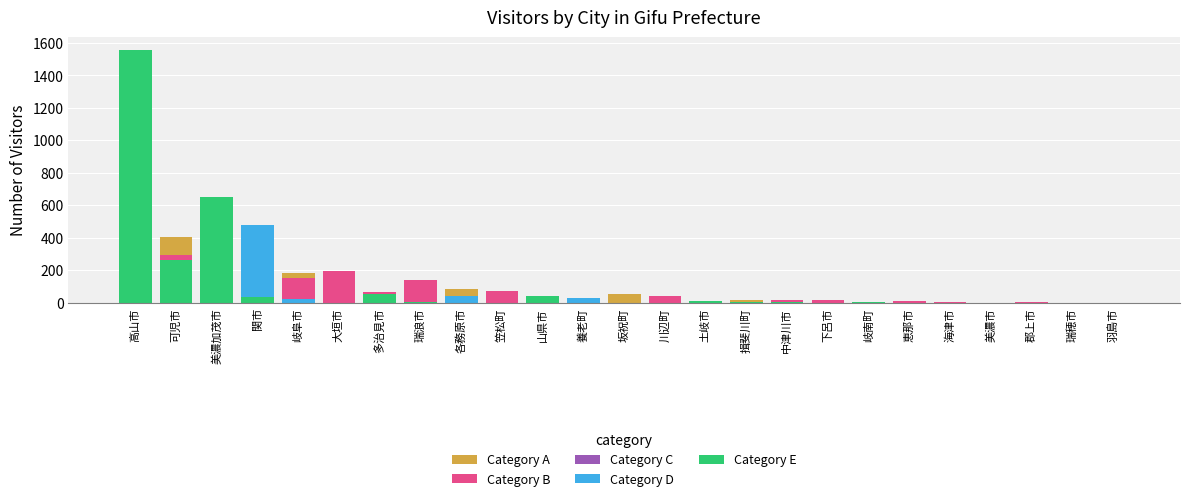

The Category E series shows 1 at 美濃市. True or false?

True